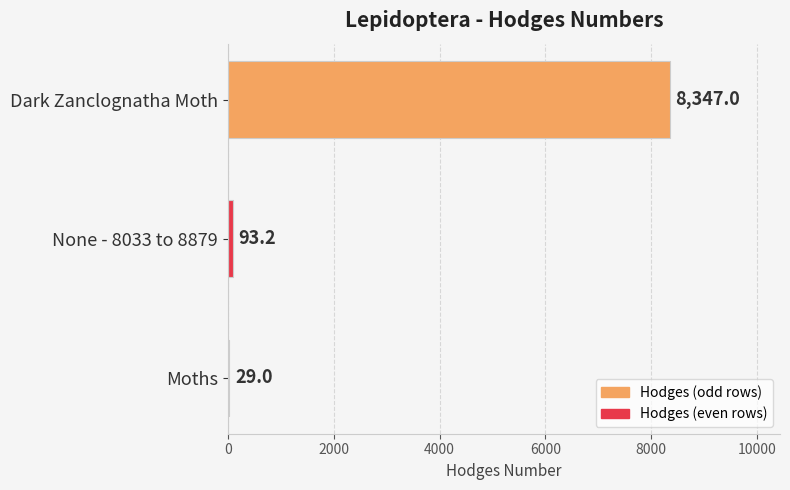

Reading bottom to top, list all the values displayed in this chart.

Moths=29.0	None - 8033 to 8879=93.2	Dark Zanclognatha Moth=8347.0